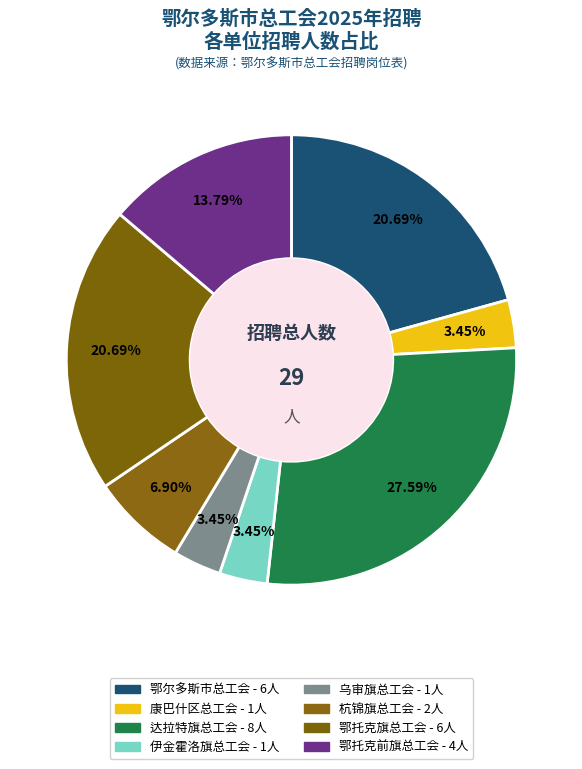

Rank the categories by value from highest to lowest.

达拉特旗总工会, 鄂尔多斯市总工会, 鄂托克旗总工会, 鄂托克前旗总工会, 杭锦旗总工会, 康巴什区总工会, 伊金霍洛旗总工会, 乌审旗总工会